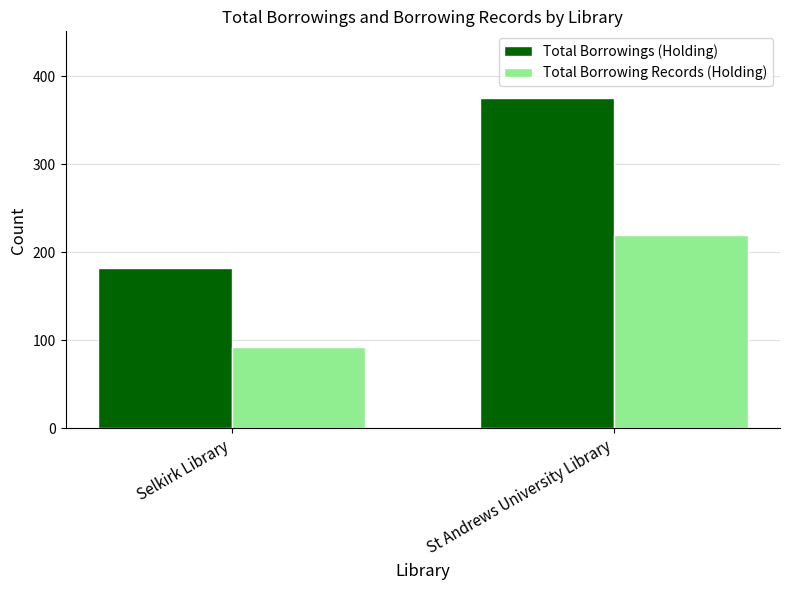

How many data points in Total Borrowings (Holding) are less than 376?

1